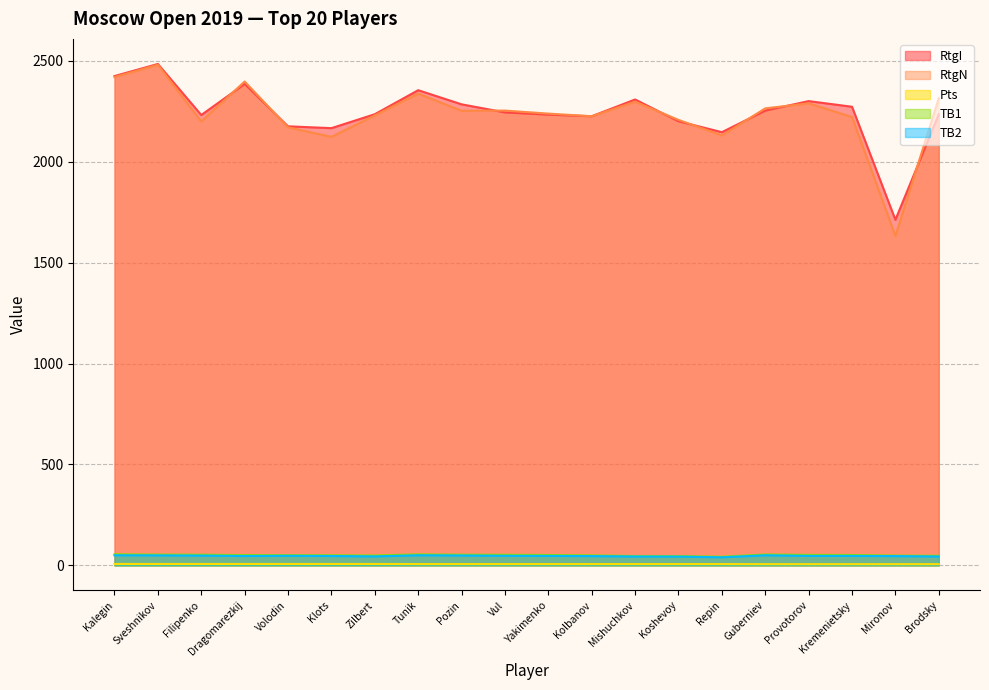

True or false: RtgN and TB2 intersect in this chart.

False